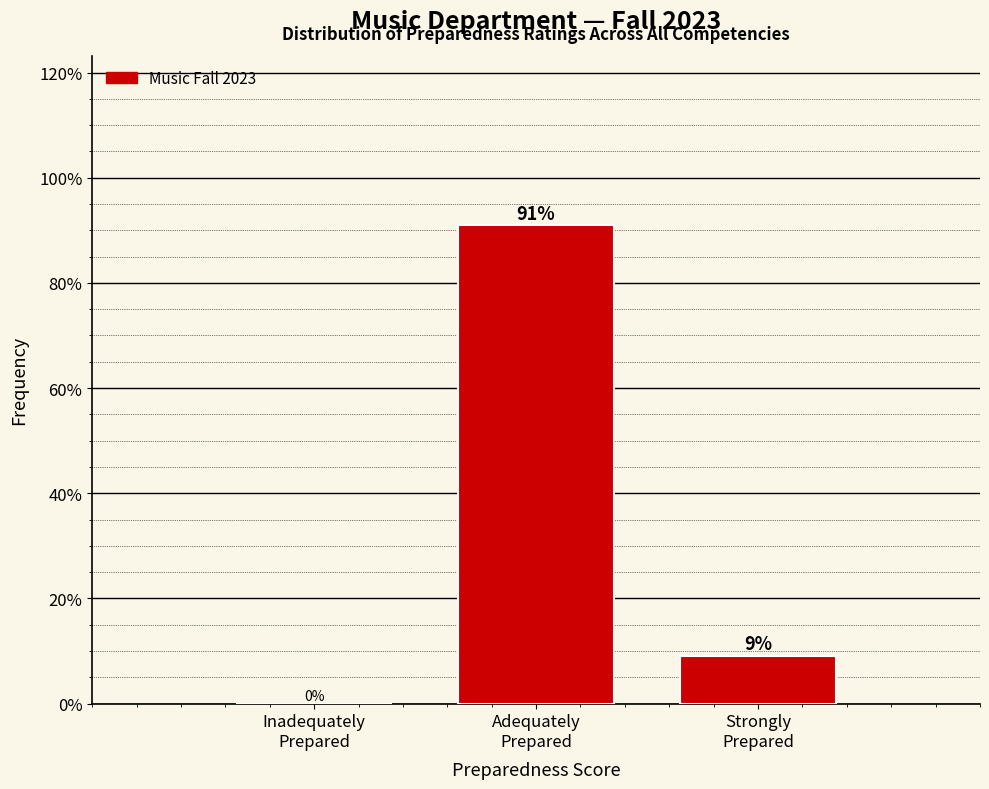

What is the sum of all values?

100.0